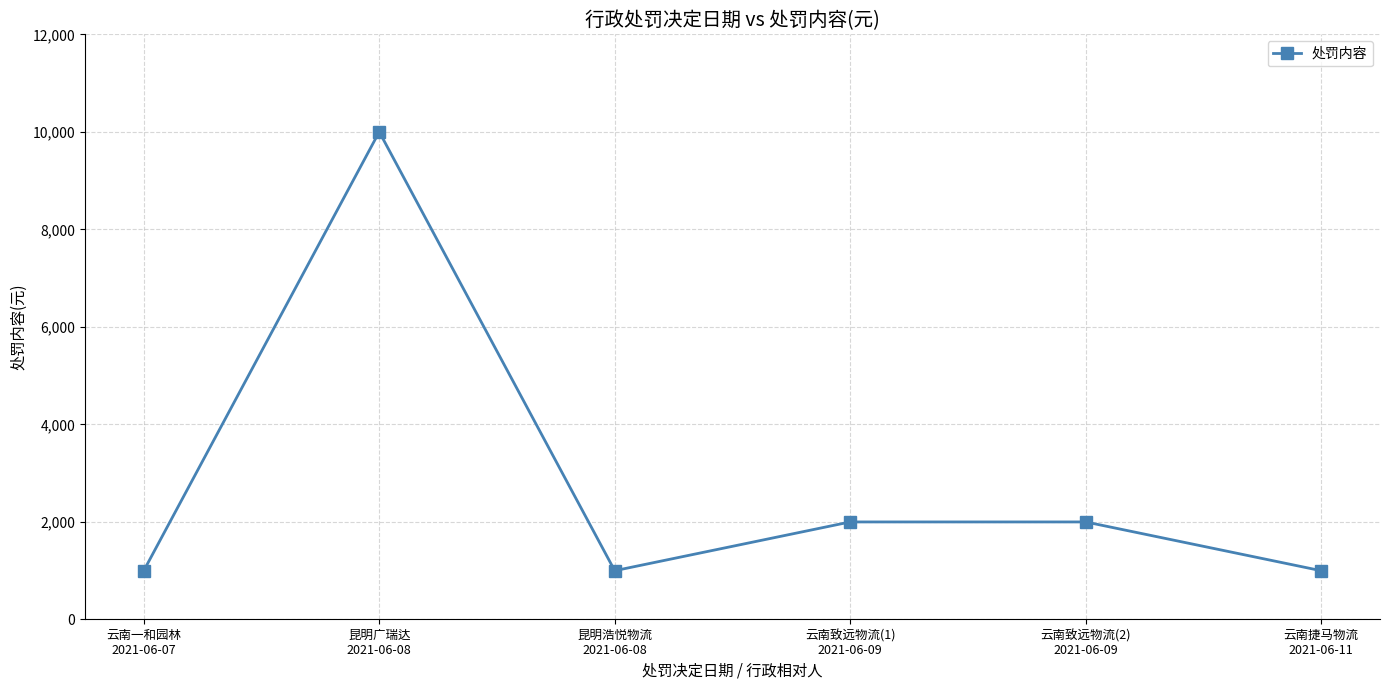

What position from the right is 云南致远物流(1)
2021-06-09?

3